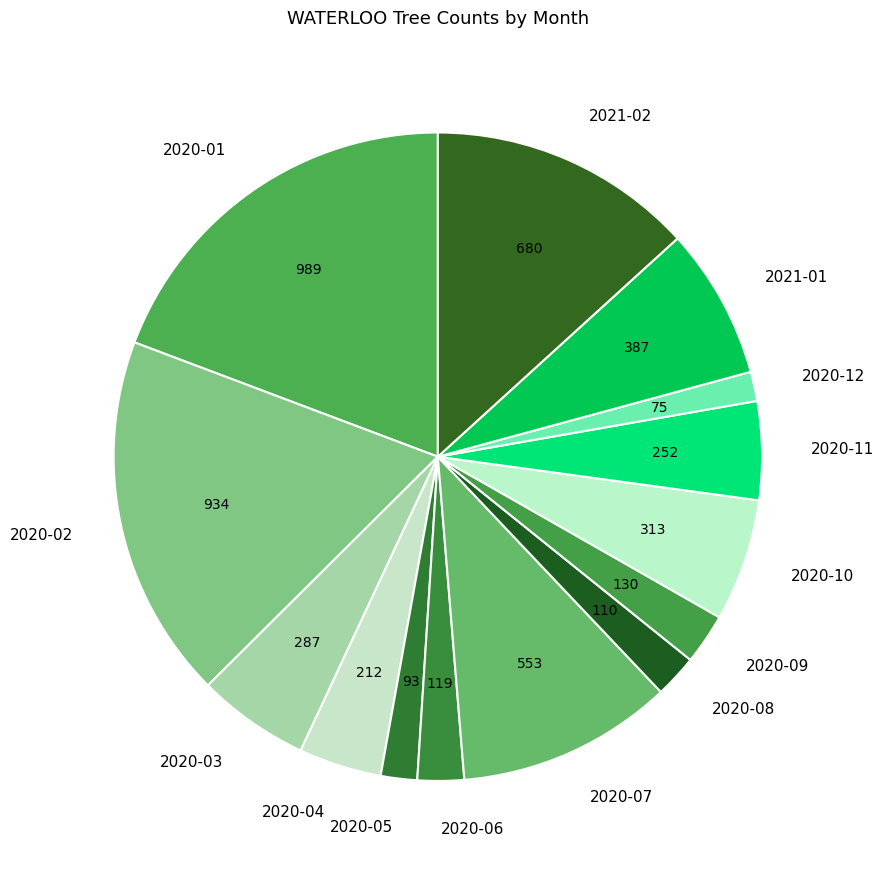

Combined, do 2020-11 and 2020-08 account for over 50%?

No